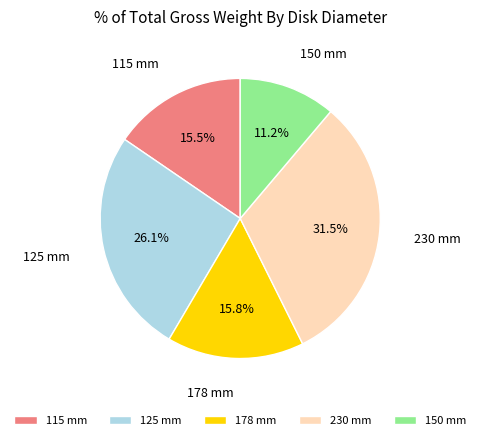

Combined, what portion of the pie is 230 mm and 125 mm?

57.5%